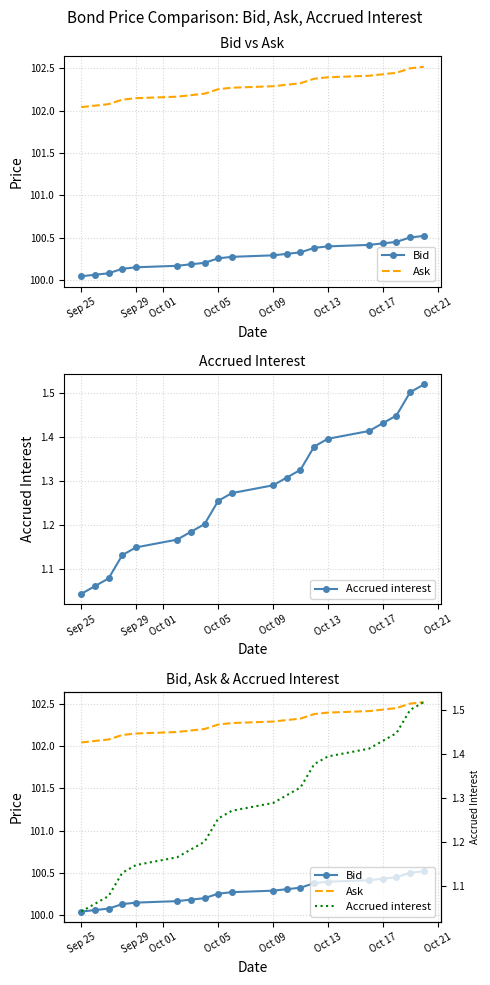

What position from the left is Sep 29?

5